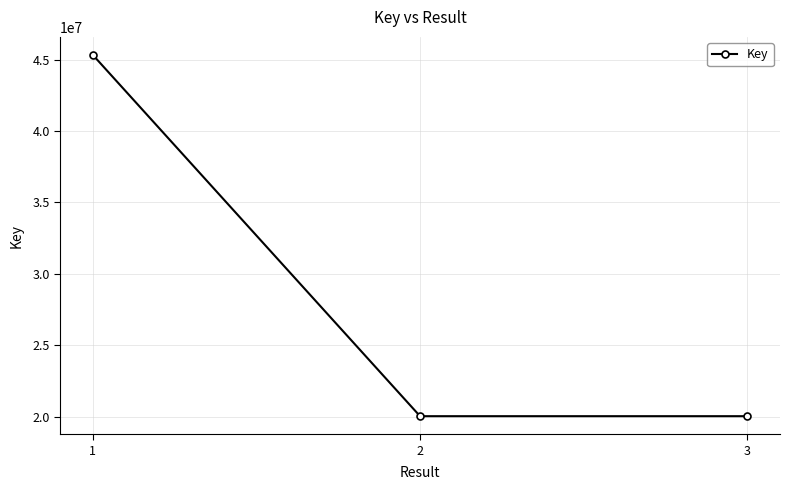

How many lines are shown in the chart?

1